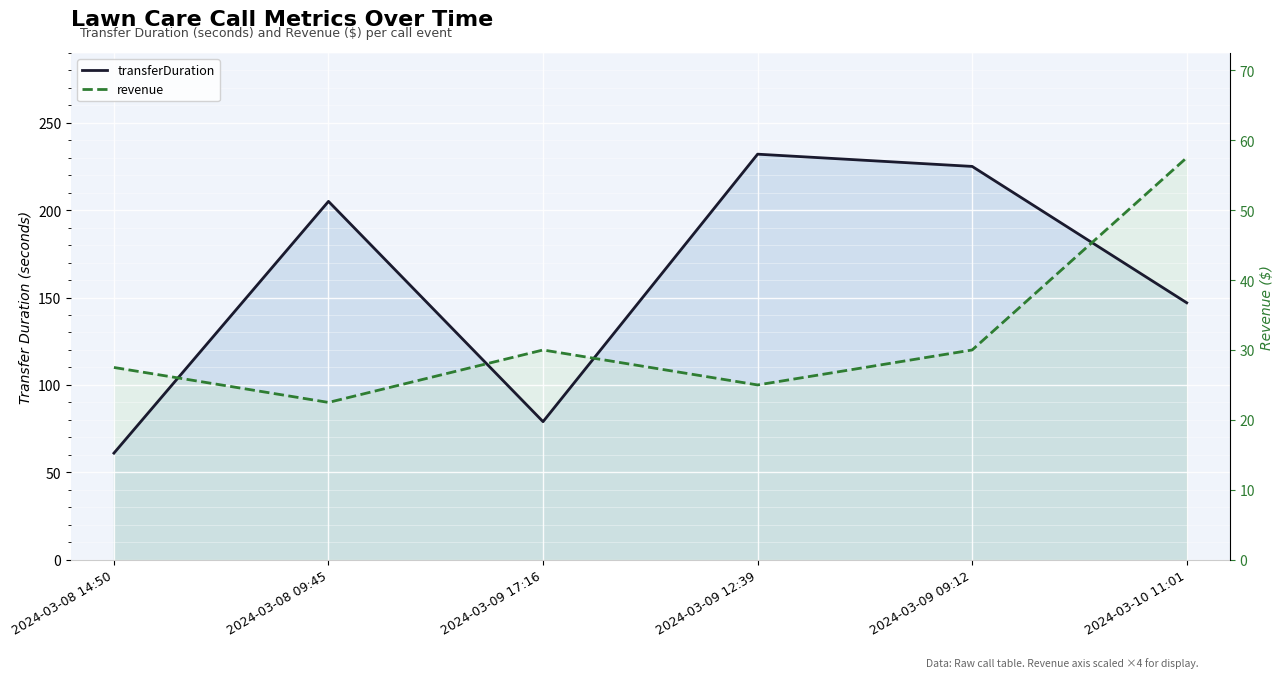

What is the difference between the highest and lowest values at 2024-03-08 09:45?

115